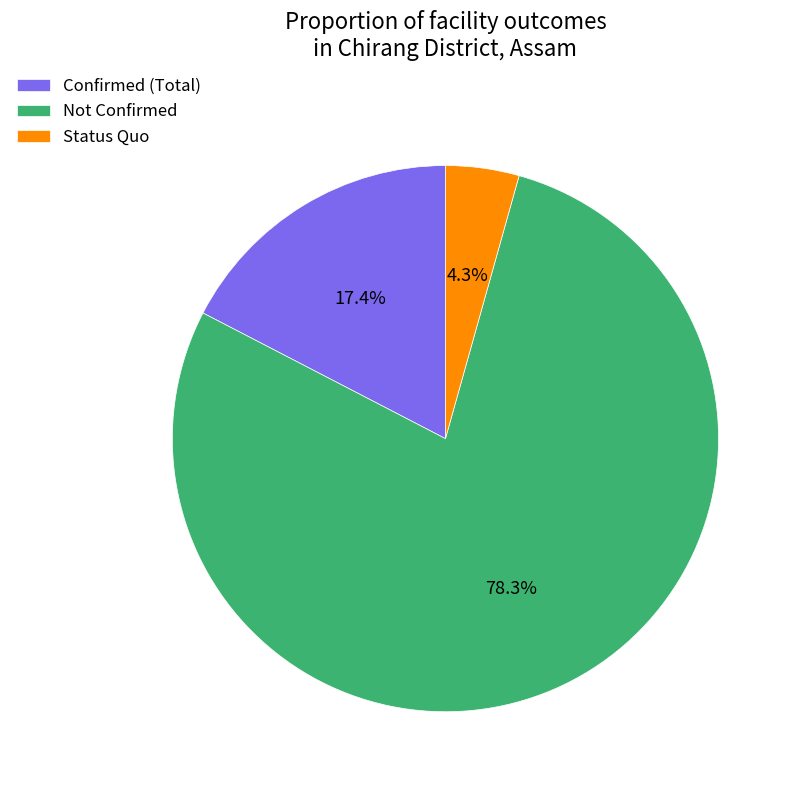

How much of the chart is everything except Not Confirmed?

21.7%